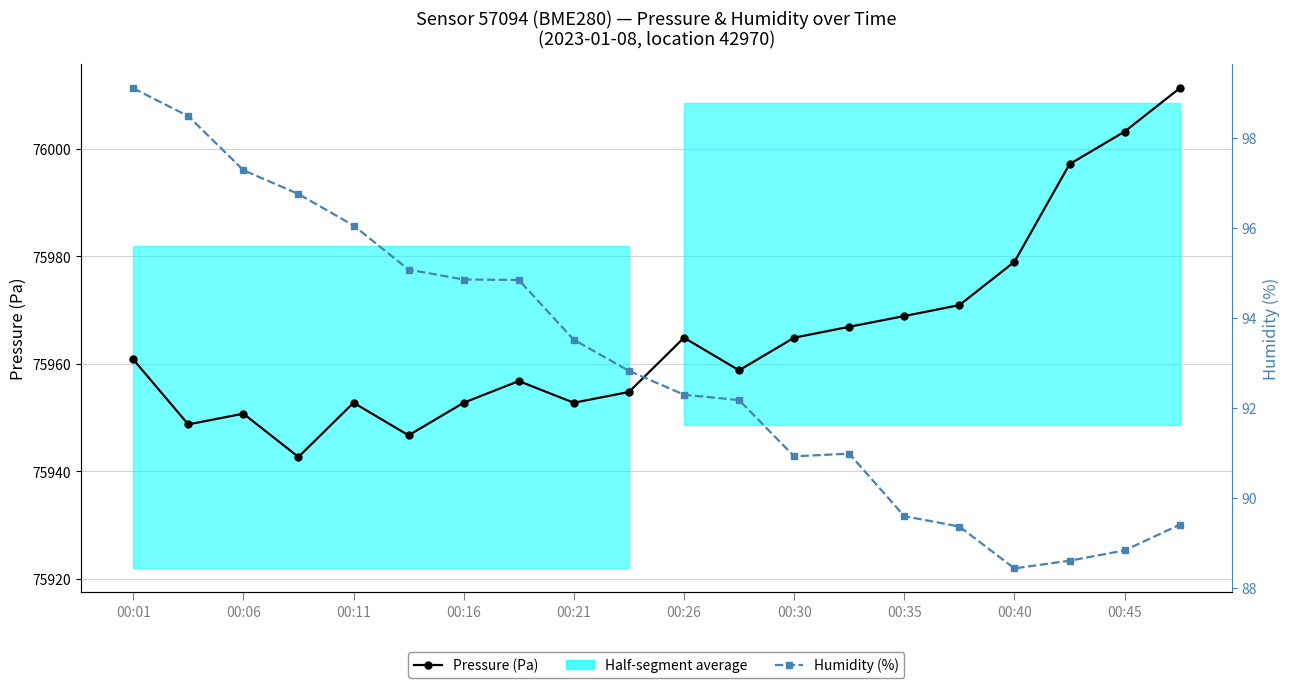

True or false: Humidity (%) and Pressure (Pa) intersect in this chart.

False